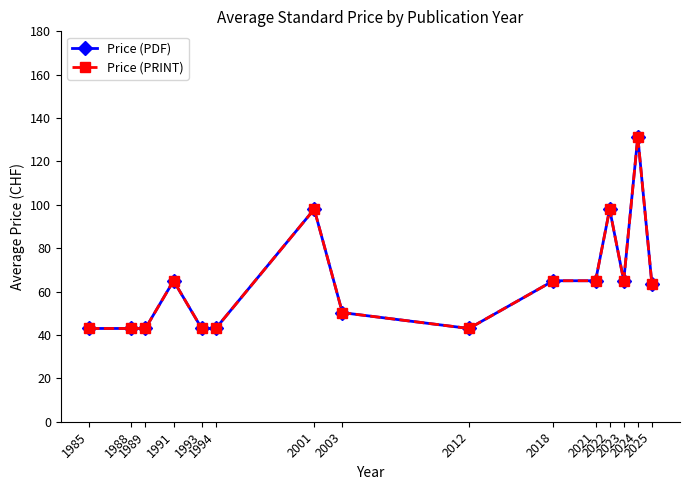

What is the value of the Price (PRINT) point at the 13th from the left?

65.0